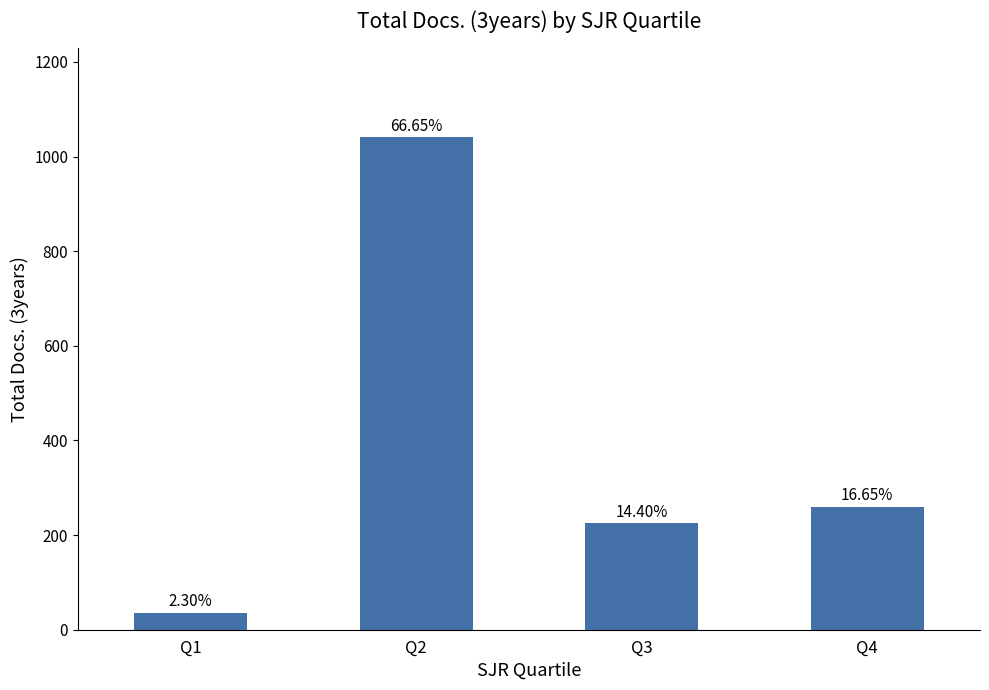

Rank the categories by value from lowest to highest.

Q1, Q3, Q4, Q2